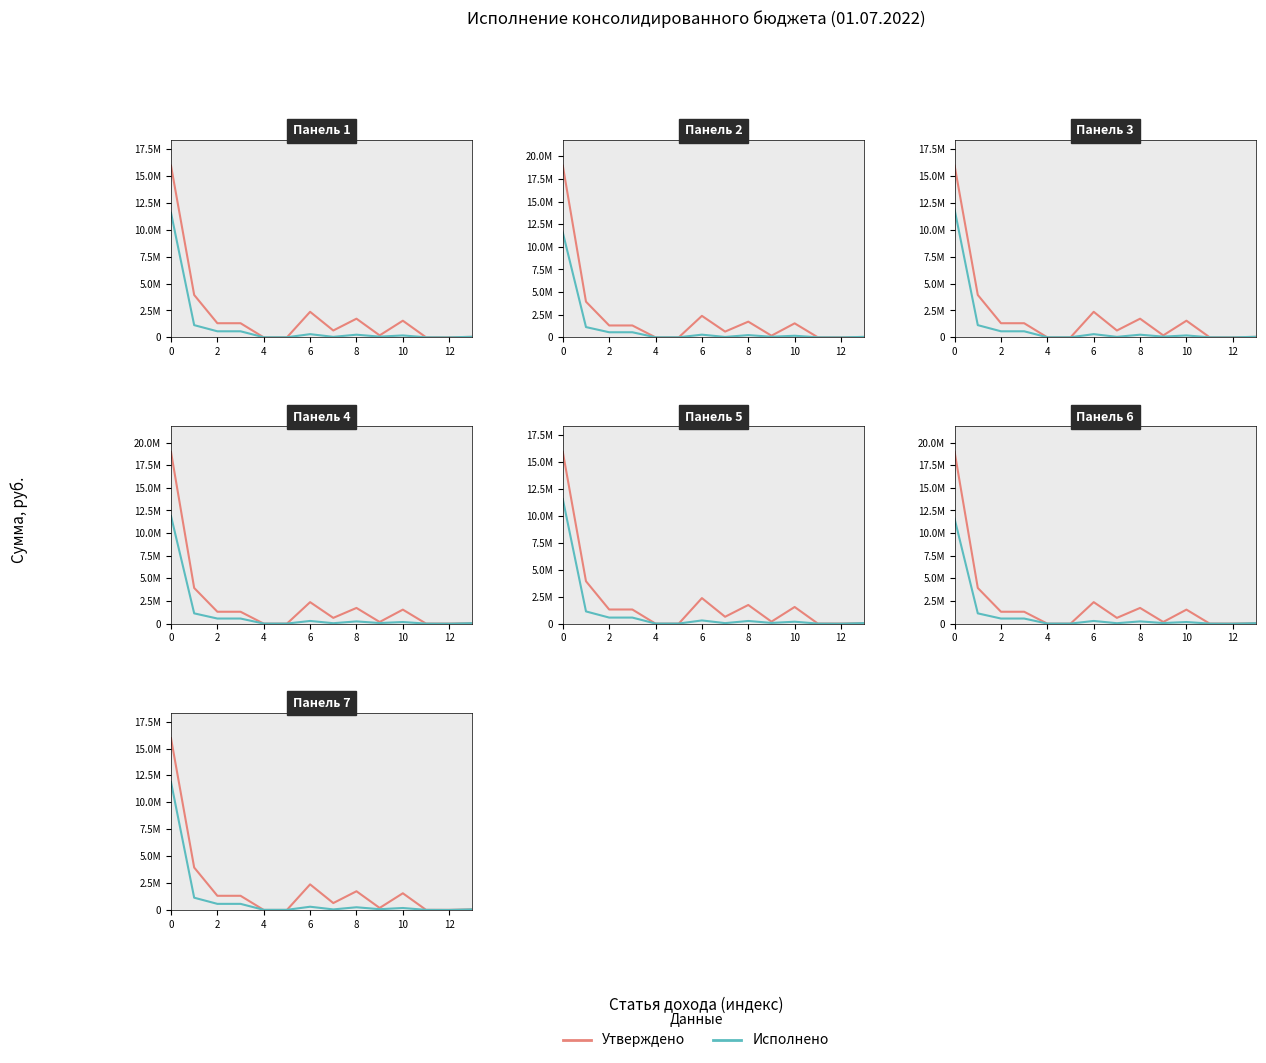

Is this an area chart (filled region under the line)?

No